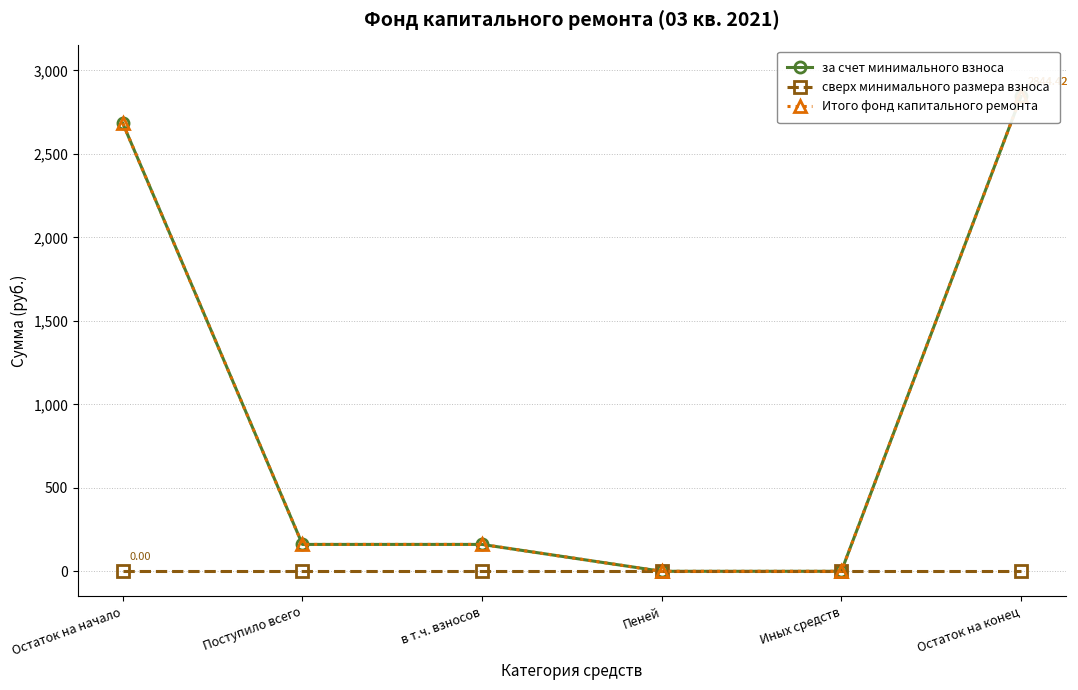

Reading left to right, transcribe all the data shown in this chart.

за счет минимального взноса: Остаток на начало=2683.4	Поступило всего=161.0	в т.ч. взносов=161.0	Пеней=0.0	Иных средств=0.0	Остаток на конец=2844.4
сверх минимального размера взноса: Остаток на начало=0.0	Поступило всего=0.0	в т.ч. взносов=0.0	Пеней=0.0	Иных средств=0.0	Остаток на конец=0.0
Итого фонд капитального ремонта: Остаток на начало=2683.4	Поступило всего=161.0	в т.ч. взносов=161.0	Пеней=0.0	Иных средств=0.0	Остаток на конец=2844.4